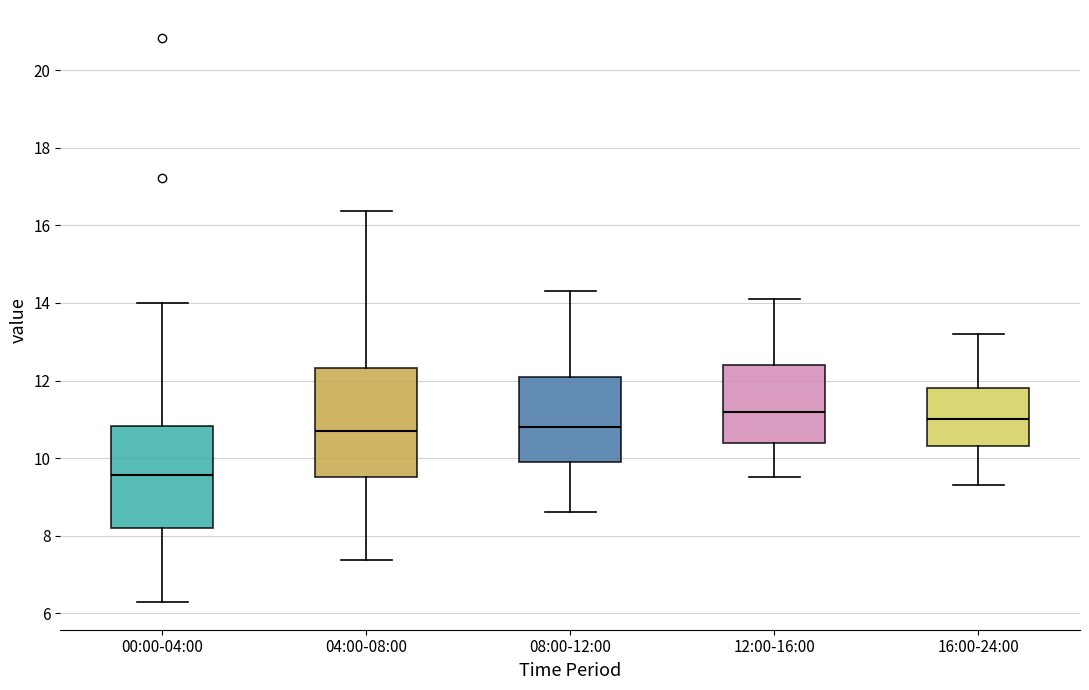

Which box has the lowest median line?

00:00-04:00